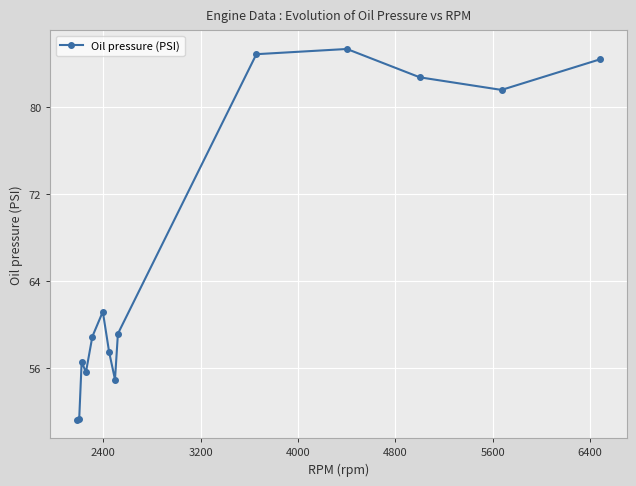

What is the difference between the maximum and minimum values?

34.1